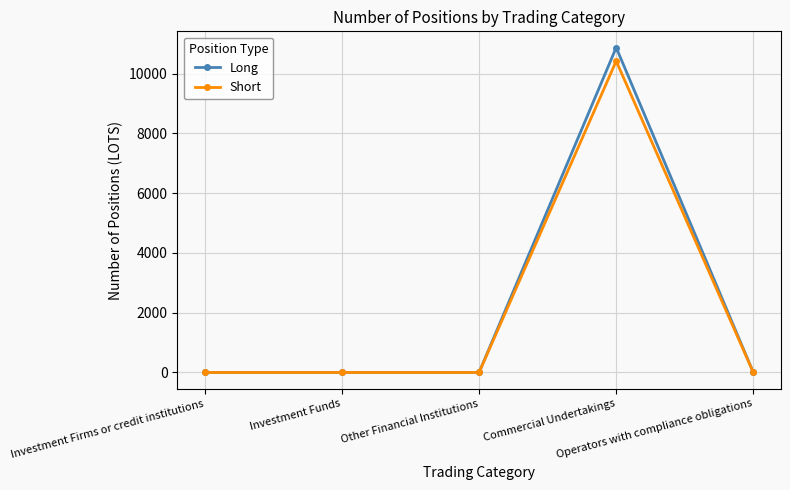

What is the sum of all Long values?

10869